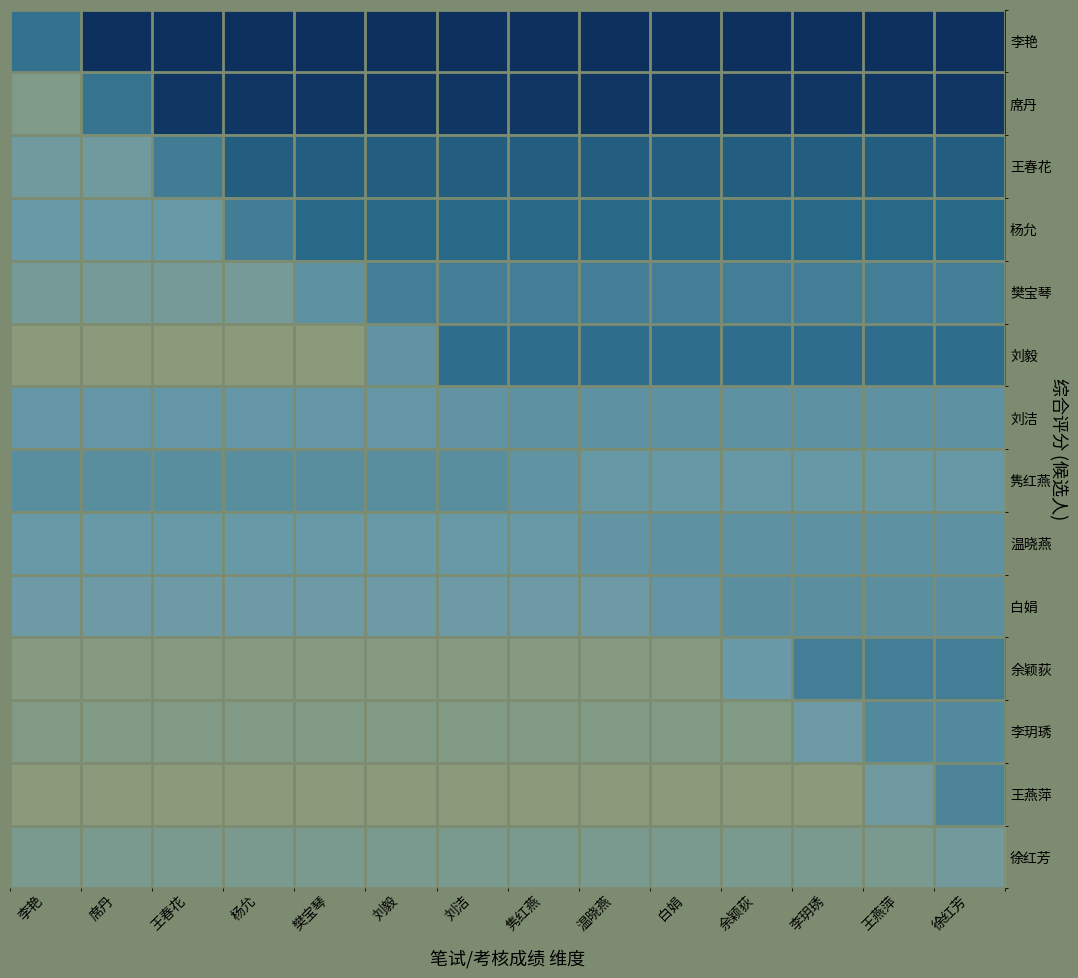

What is the spread (max minus min) of values at 隽红燕?

52.0